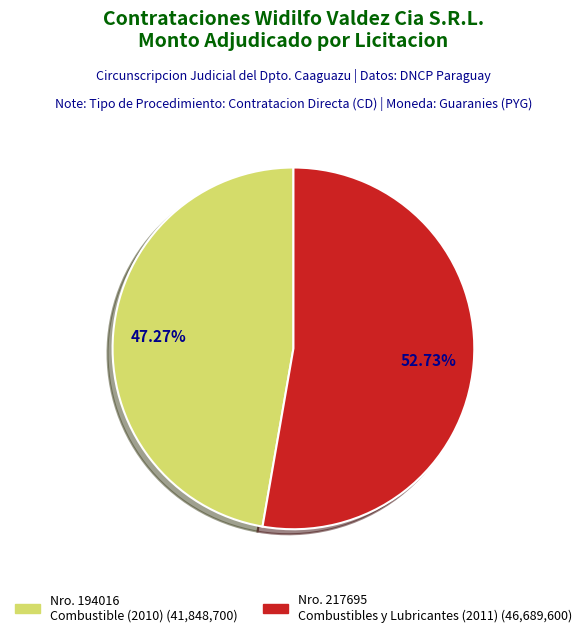

Does any single category account for the majority?

Yes